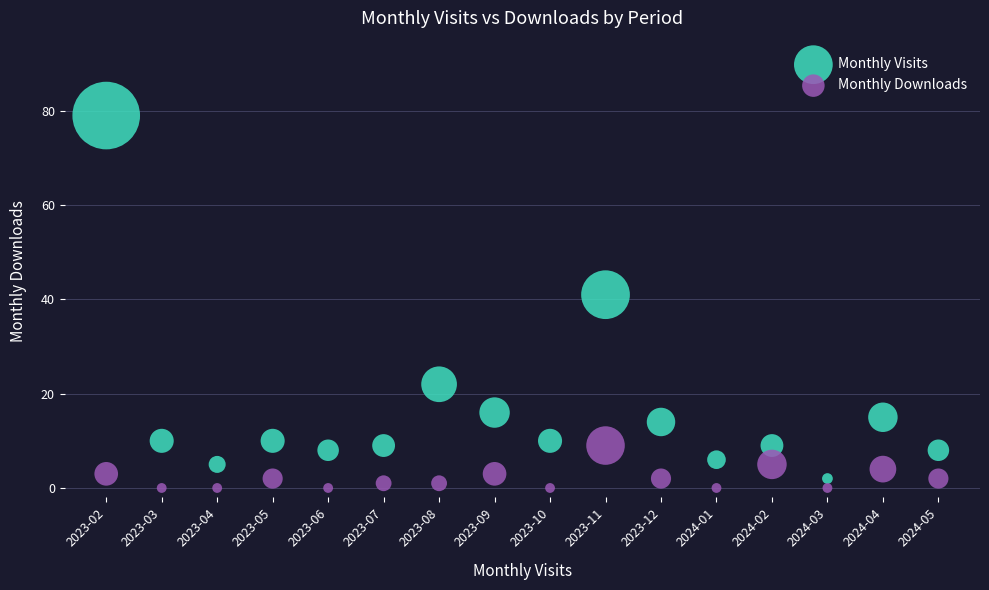

Which series contains the highest Y value?

Monthly Visits